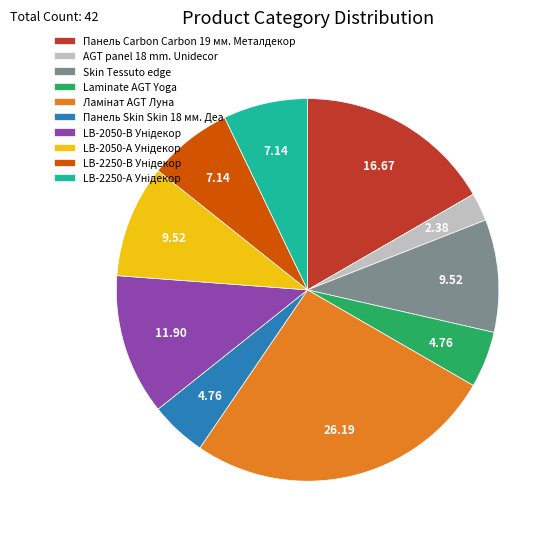

Does any single category account for the majority?

No